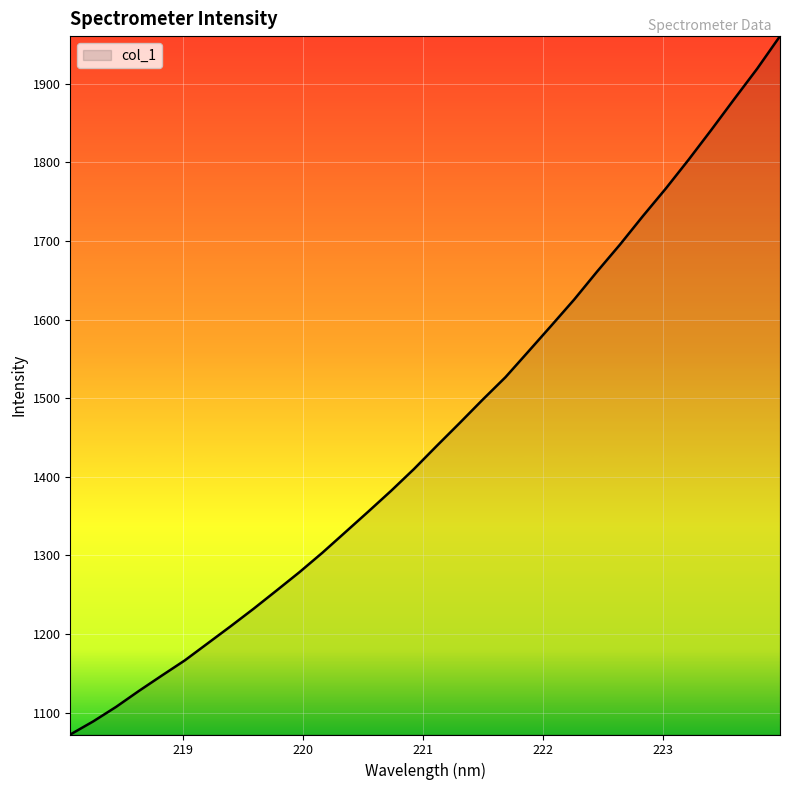

What is the difference between the maximum and minimum values?

888.5